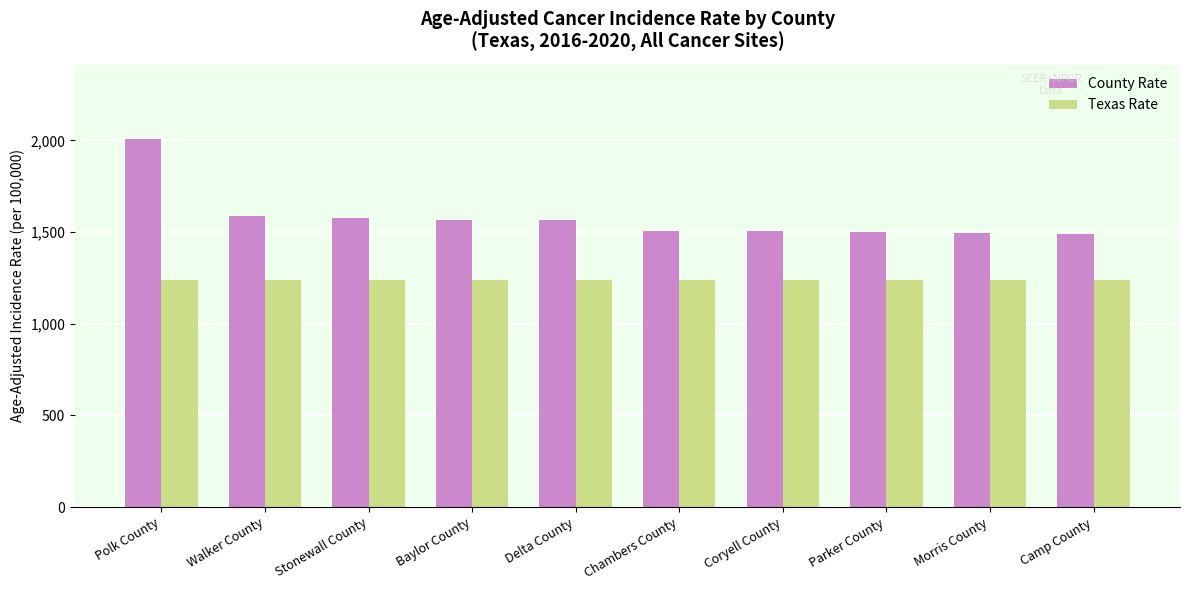

The value of County Rate at Stonewall County is 714.7. True or false?

False